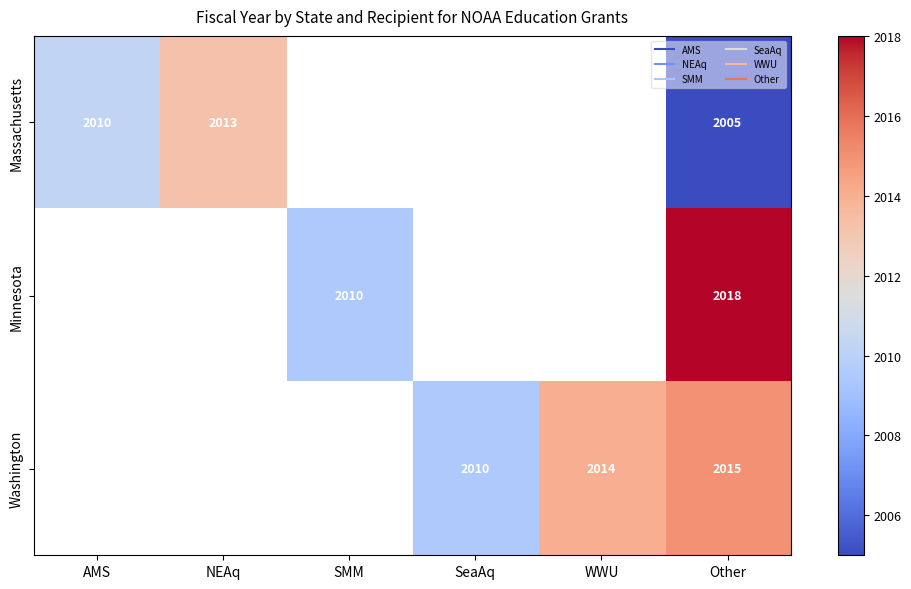

Is it true that Massachusetts equals 459.0 at Other?

False